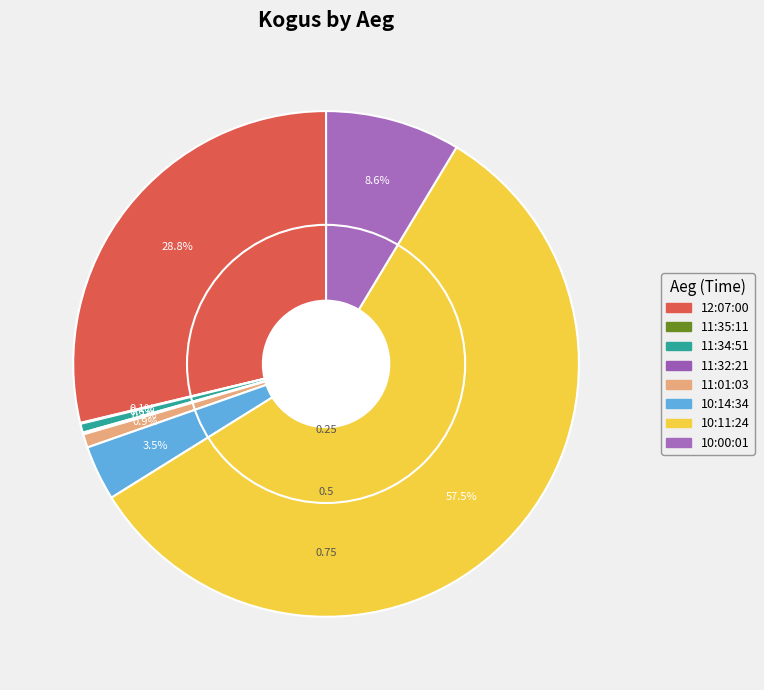

Count the number of slices in the pie.

12